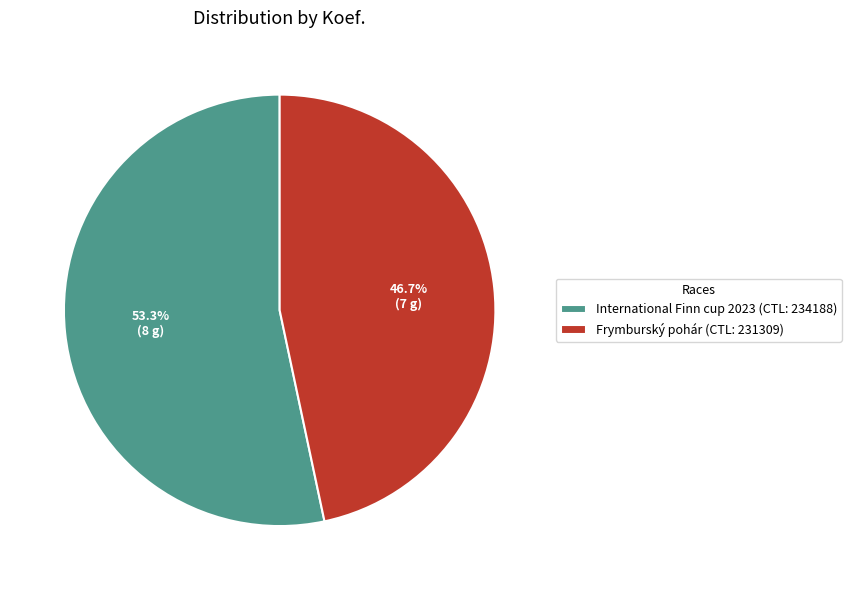

Between International Finn cup 2023 (CTL: 234188) and Frymburský pohár (CTL: 231309), which is larger?

International Finn cup 2023 (CTL: 234188)